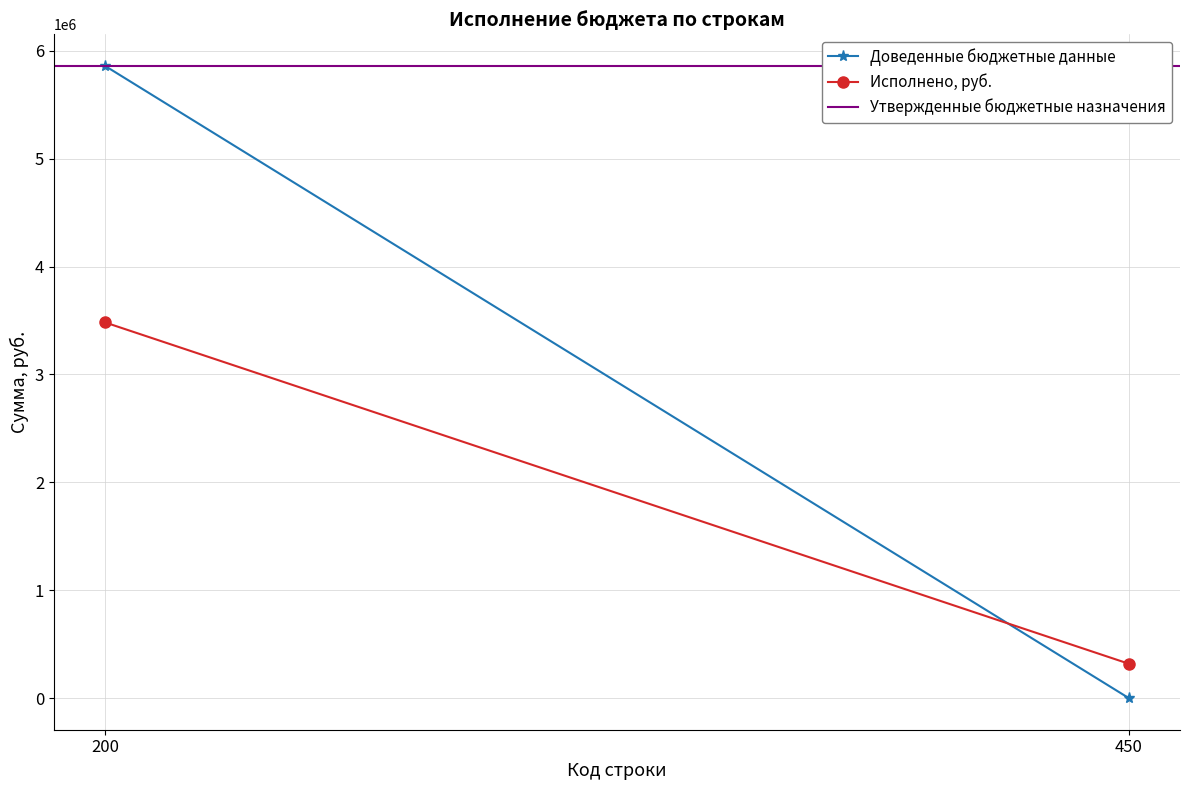

At 450, list the series in order from largest to smallest.

Утвержденные бюджетные назначения, Исполнено, руб., Доведенные бюджетные данные